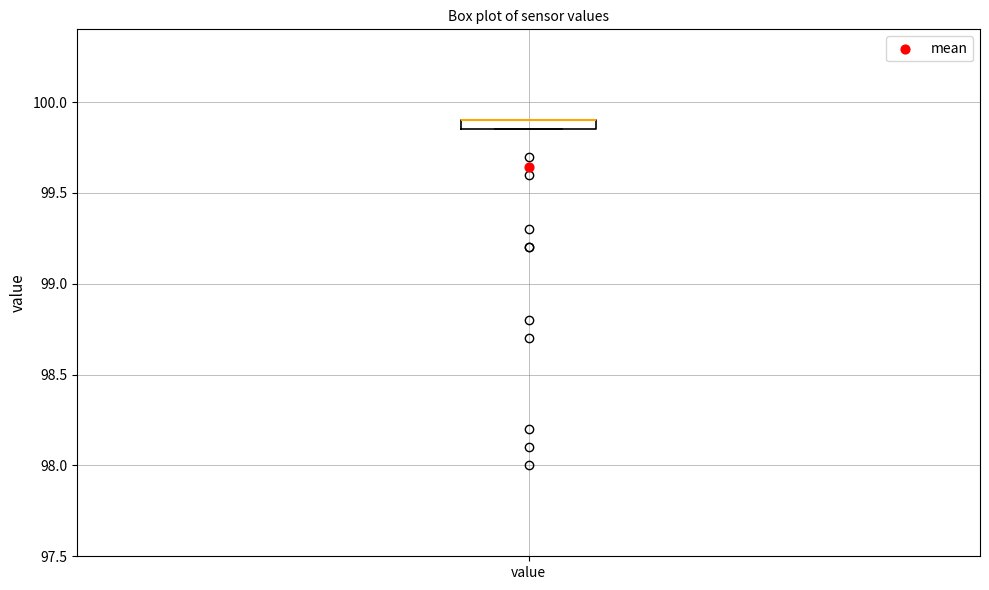

Where is the lower edge of the box for value on the y-axis? The values are not printed on the chart, so give them approximately, as read against the axis.

99.85